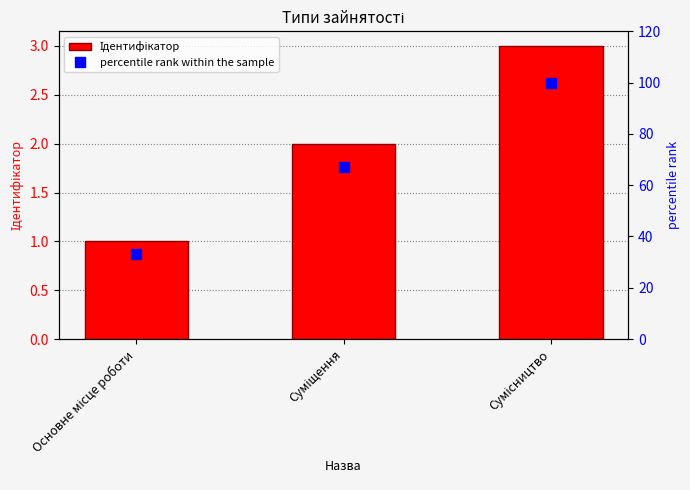

List the labels in order of Ідентифікатор value, largest first.

Сумісництво, Суміщення, Основне місце роботи